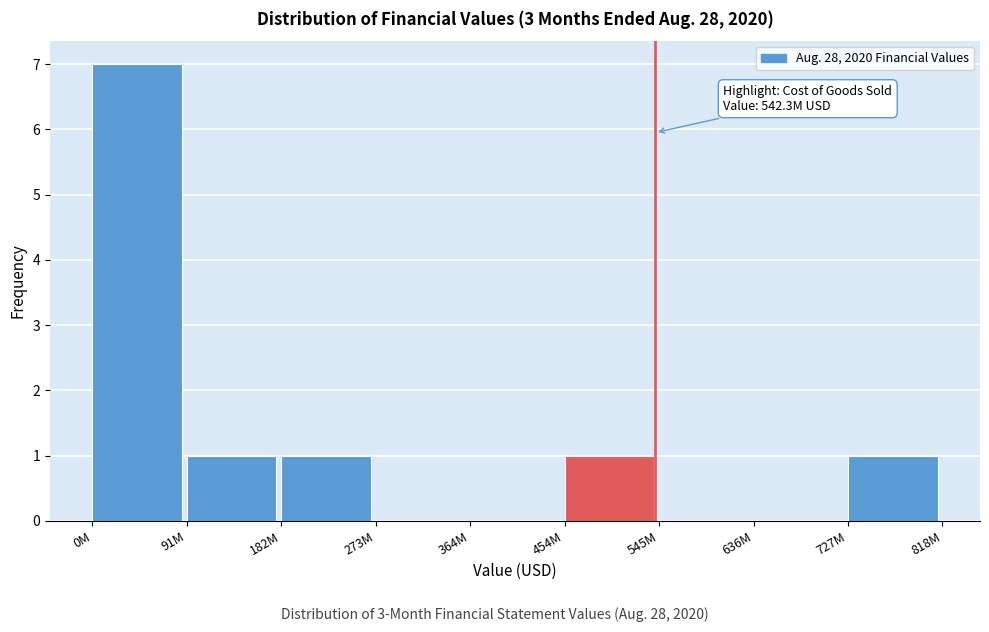

Reading left to right, extract all data points from this chart.

0M=7	91M=1	182M=1	273M=0	364M=0	454M=1	545M=0	636M=0	727M=1